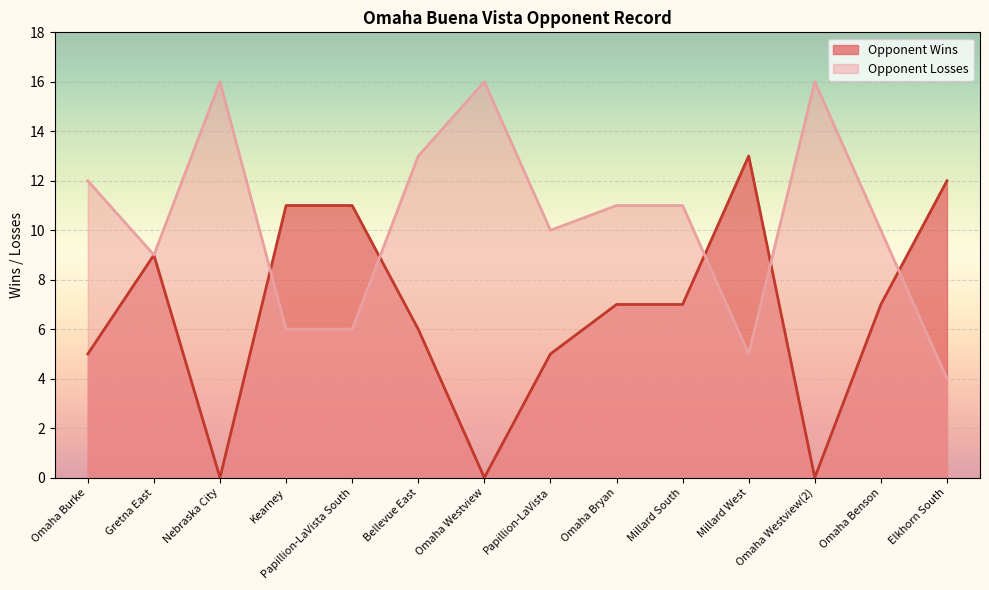

What is the sum of the Opponent Wins values at Elkhorn South and Millard West?

25